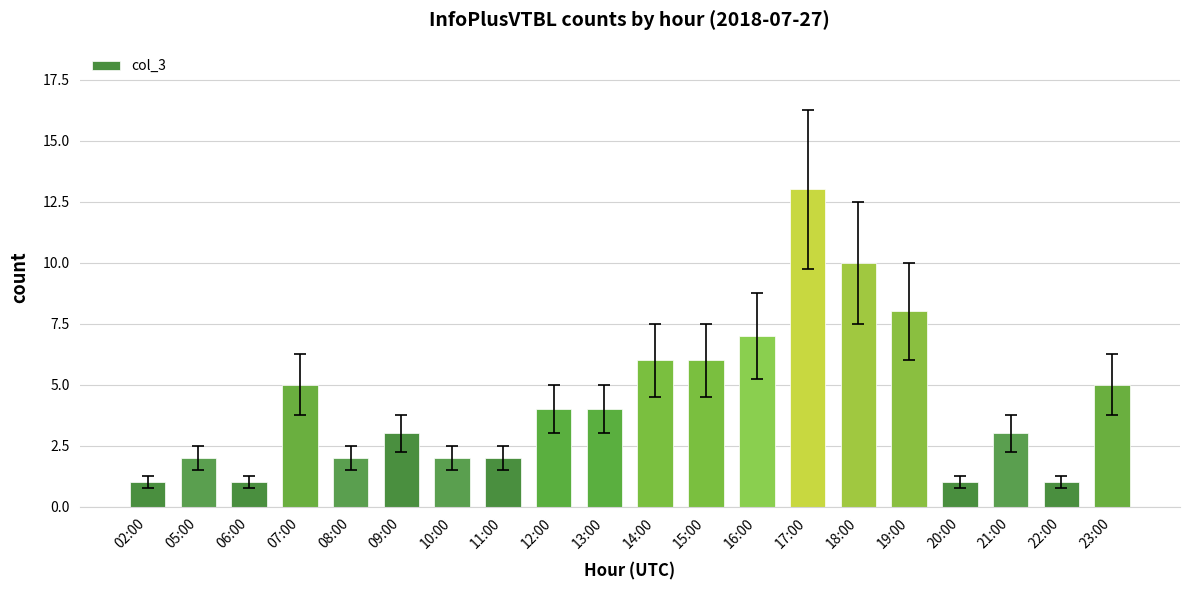

The value at 02:00 is 1. True or false?

True